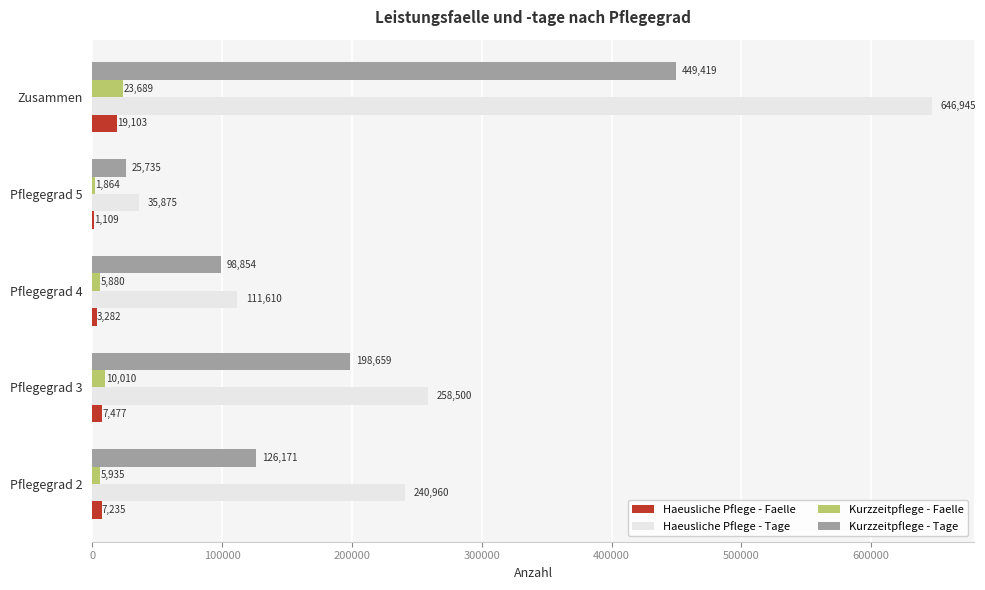

At which category does the chart reach its peak across all series?

Zusammen